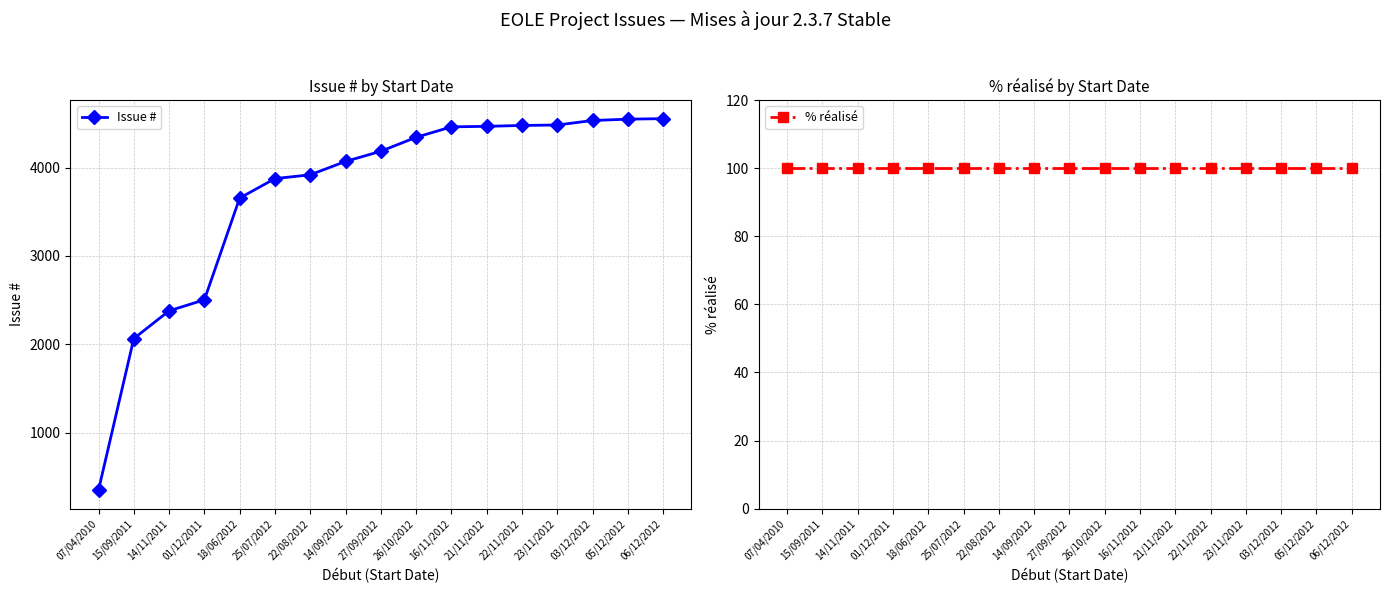

True or false: Issue # and % réalisé intersect in this chart.

False